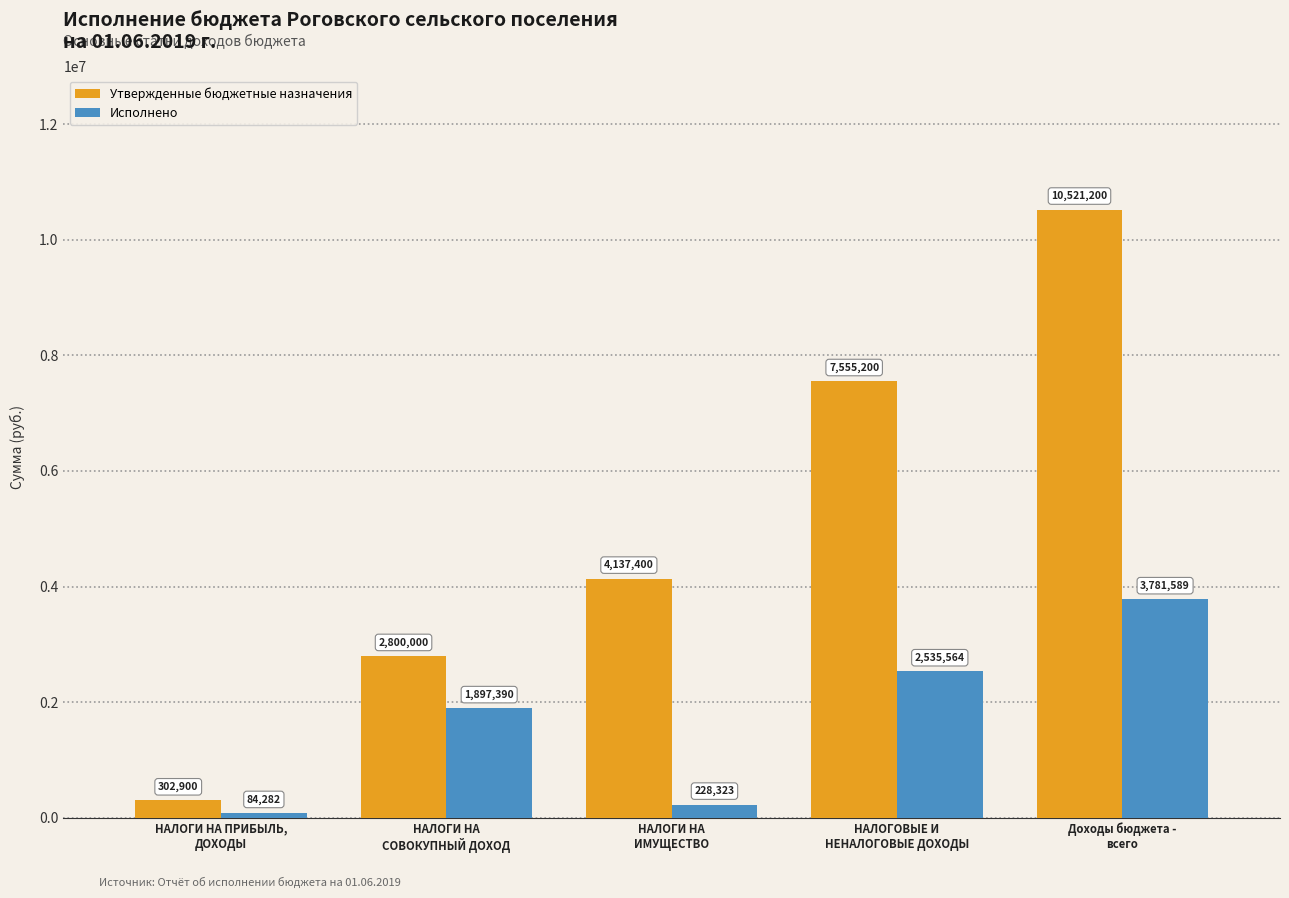

Which series has the largest total across all categories?

Утвержденные бюджетные назначения